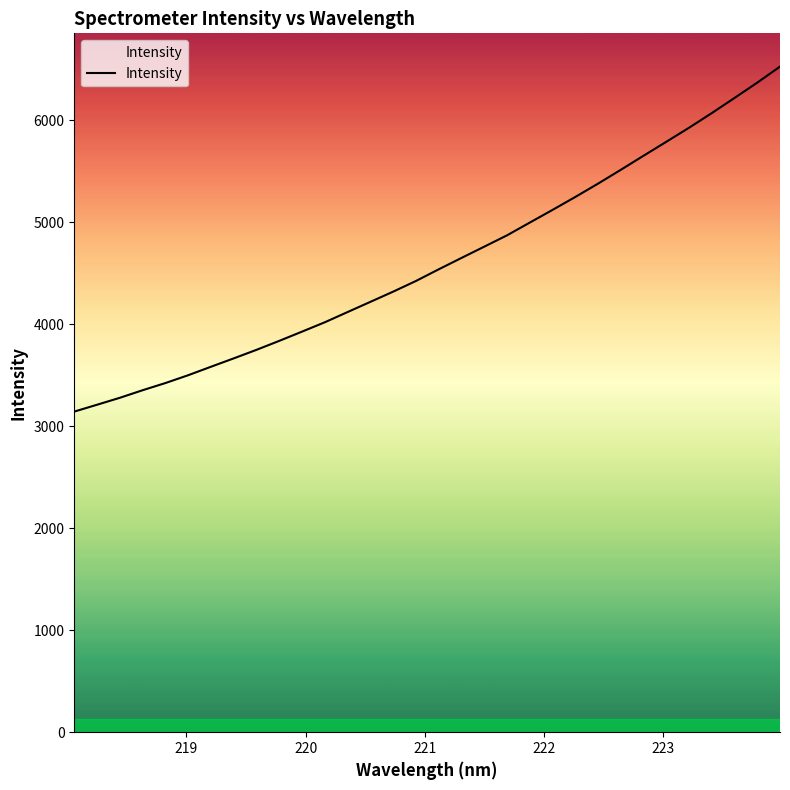

What is the greatest value displayed?

6527.0